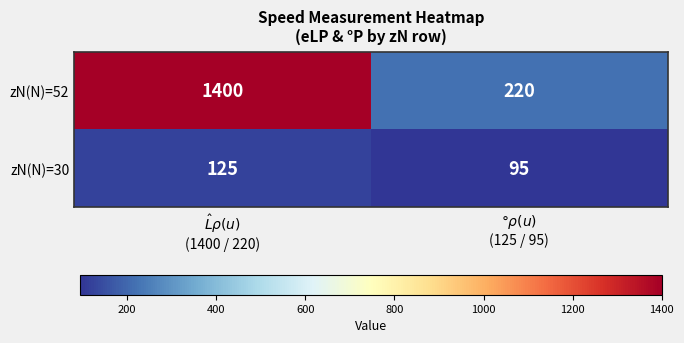

Count the number of categories in the chart.

2